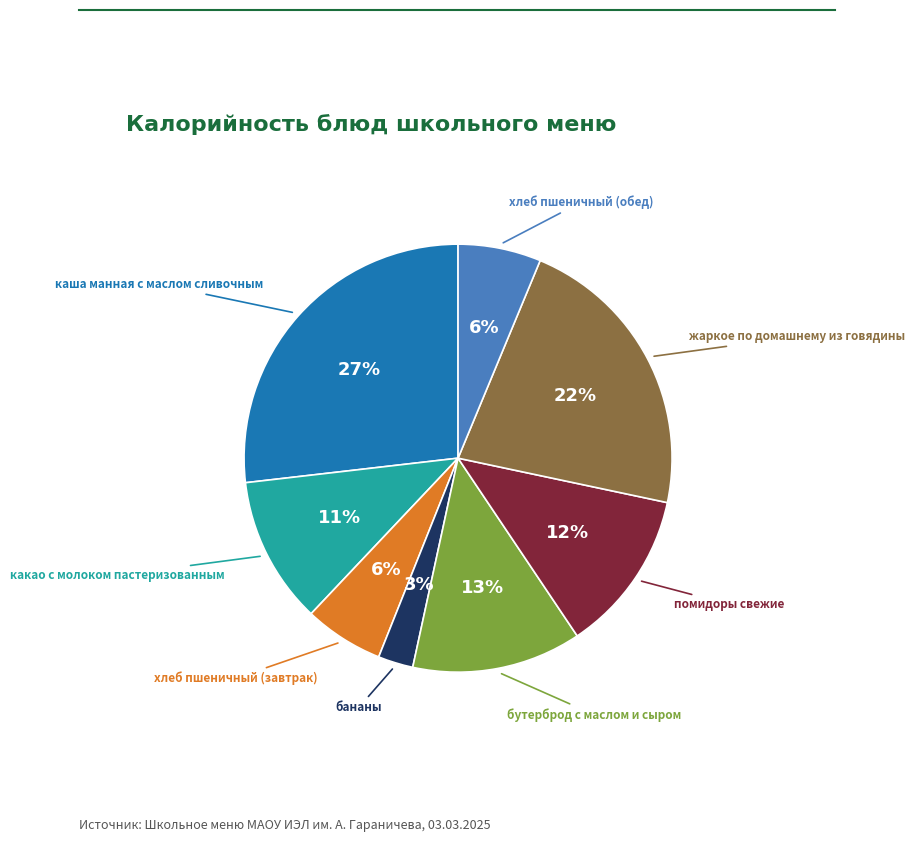

To the nearest percent, what is the difference between the largest and smallest slice percentages?

24%